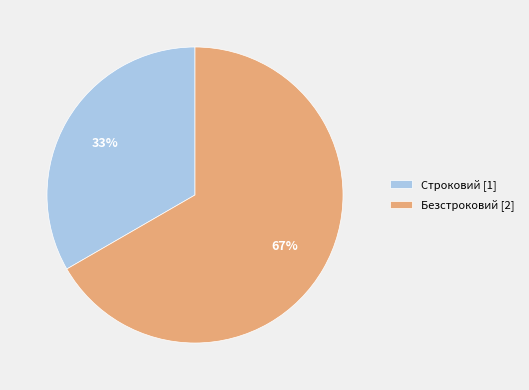

What is the ratio of the value at Безстроковий to the value at Строковий?

2.0